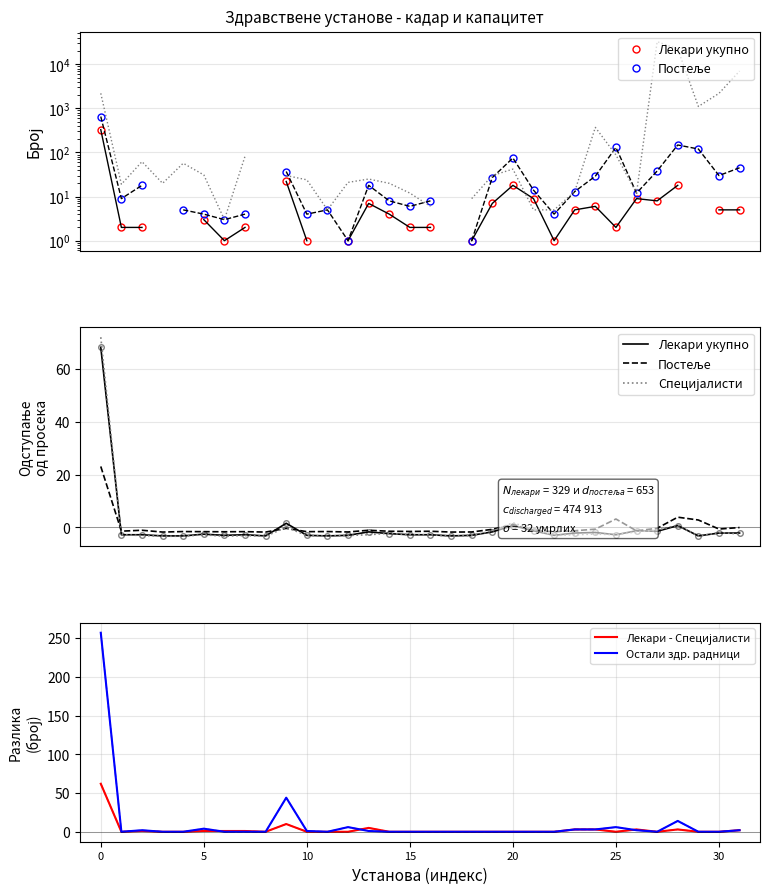

What is the value of the Остали здр. радници point at the 27th from the left?

2.0